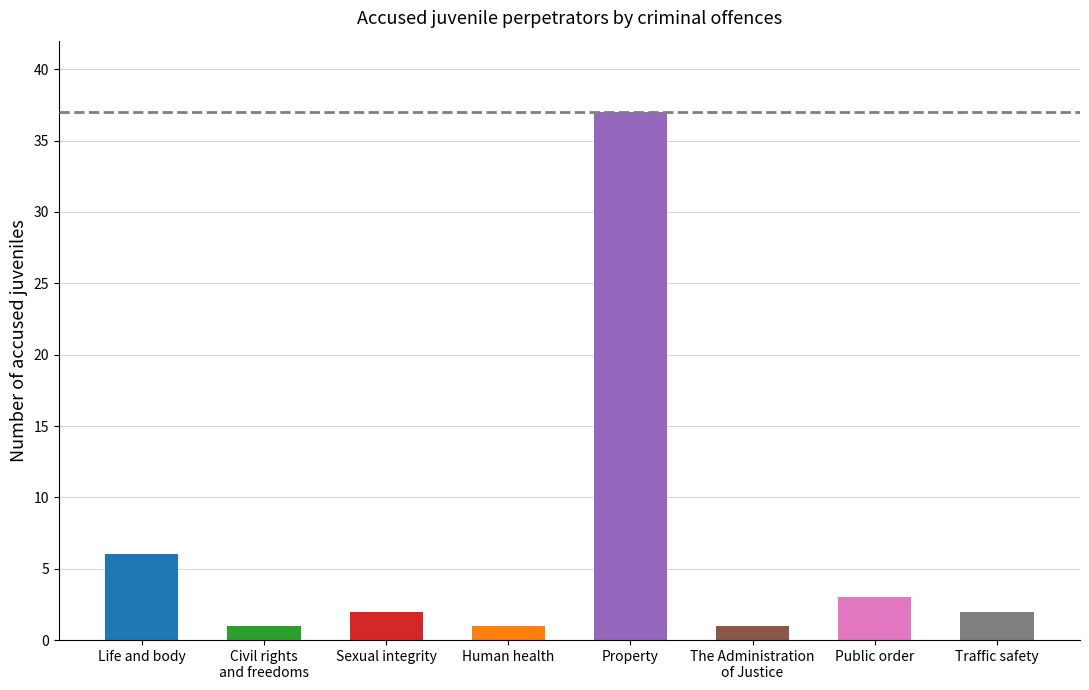

The value at Traffic safety is 1. True or false?

False